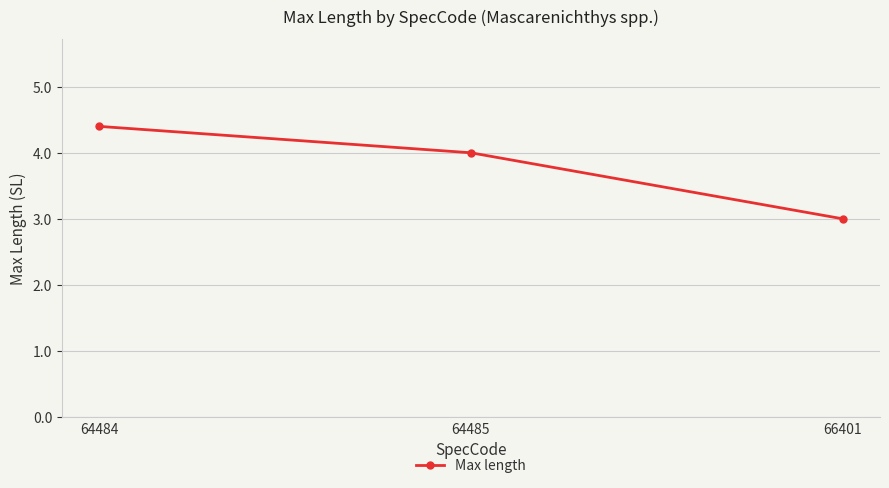

What is the minimum value shown in the chart?

3.0